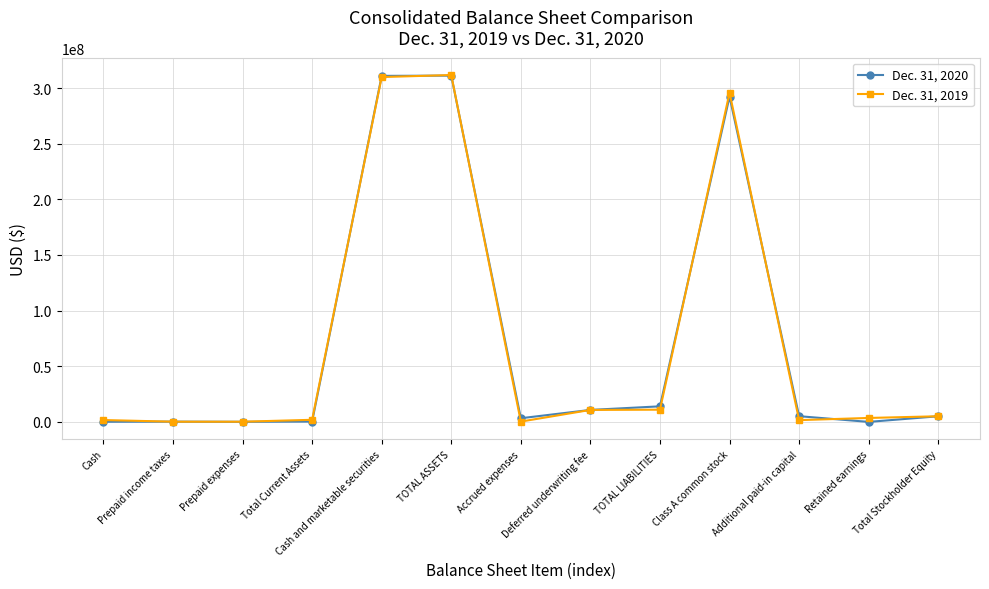

The Dec. 31, 2020 series shows 462801103 at Class A common stock. True or false?

False